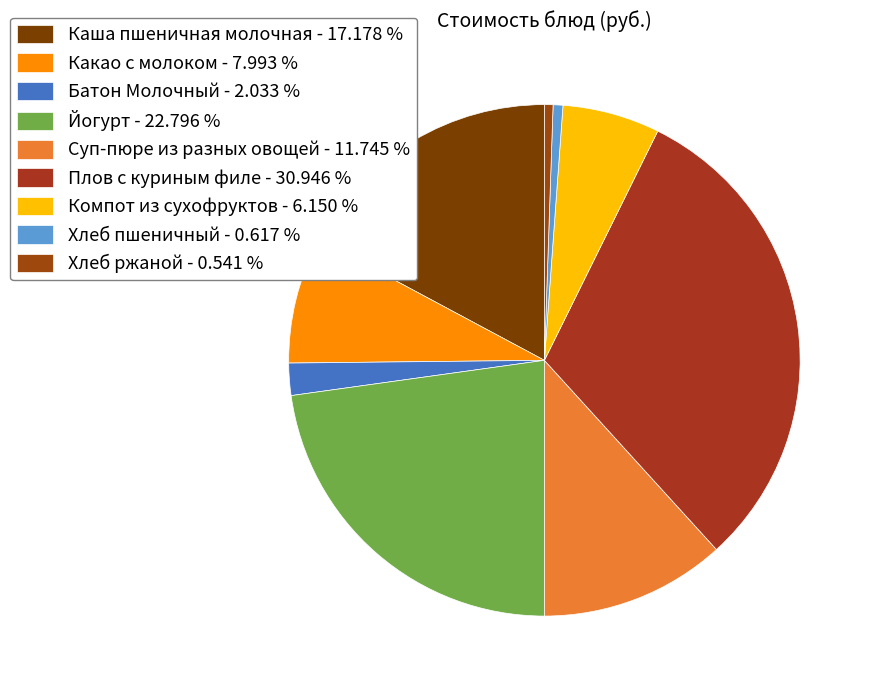

Is there any slice that represents more than half of the pie?

No